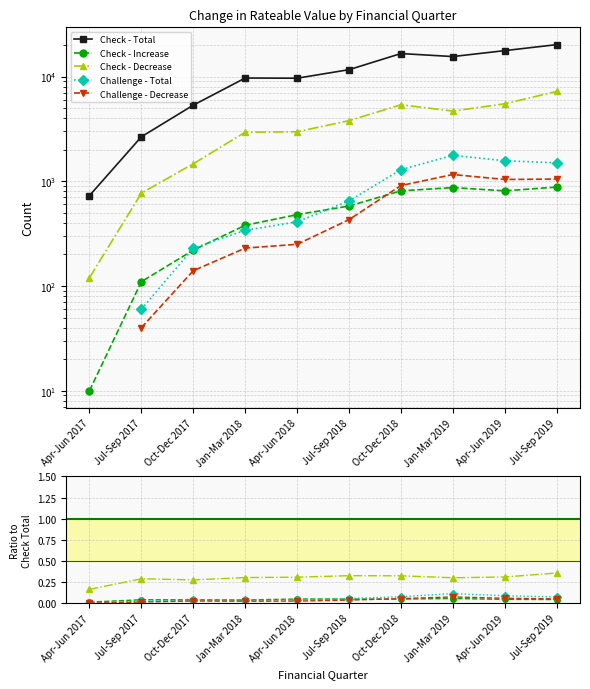

True or false: Challenge - Total and Check - Total intersect in this chart.

False